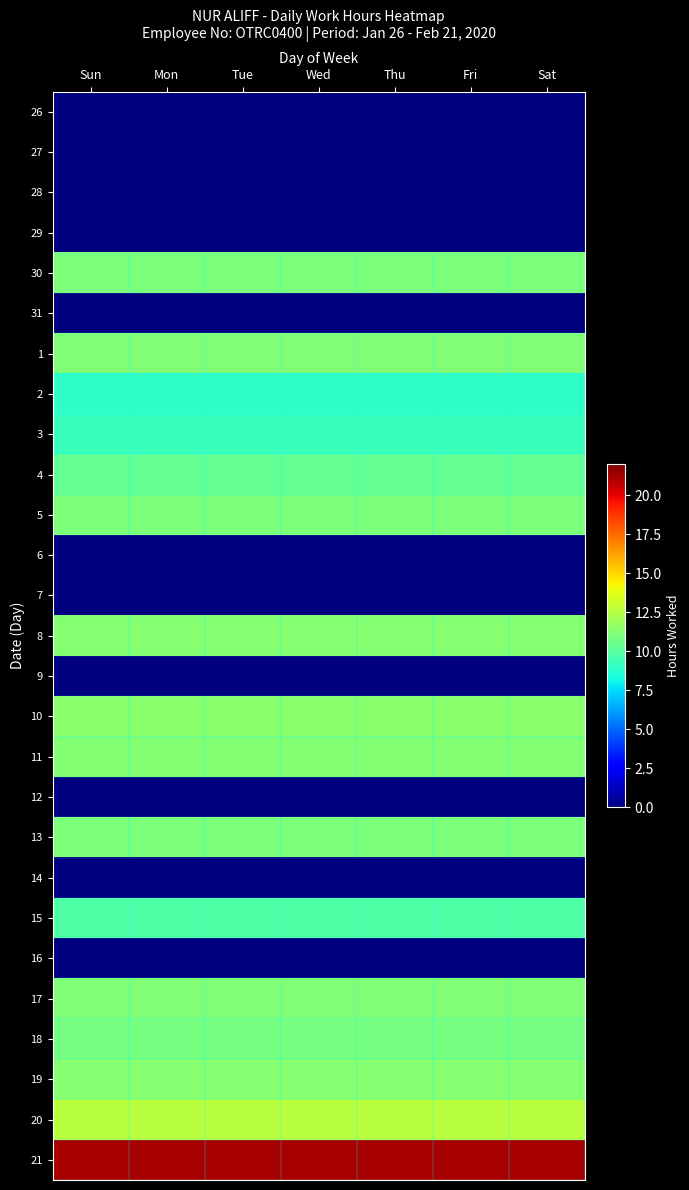

Reading right to left, extract all data points from this chart.

26: Sat=0.0	Fri=0.0	Thu=0.0	Wed=0.0	Tue=0.0	Mon=0.0	Sun=0.0
27: Sat=0.0	Fri=0.0	Thu=0.0	Wed=0.0	Tue=0.0	Mon=0.0	Sun=0.0
28: Sat=0.0	Fri=0.0	Thu=0.0	Wed=0.0	Tue=0.0	Mon=0.0	Sun=0.0
29: Sat=0.0	Fri=0.0	Thu=0.0	Wed=0.0	Tue=0.0	Mon=0.0	Sun=0.0
30: Sat=11.1	Fri=11.1	Thu=11.1	Wed=11.1	Tue=11.1	Mon=11.1	Sun=11.1
31: Sat=0.0	Fri=0.0	Thu=0.0	Wed=0.0	Tue=0.0	Mon=0.0	Sun=0.0
1: Sat=11.1	Fri=11.1	Thu=11.1	Wed=11.1	Tue=11.1	Mon=11.1	Sun=11.1
2: Sat=8.9	Fri=8.9	Thu=8.9	Wed=8.9	Tue=8.9	Mon=8.9	Sun=8.9
3: Sat=9.3	Fri=9.3	Thu=9.3	Wed=9.3	Tue=9.3	Mon=9.3	Sun=9.3
4: Sat=10.3	Fri=10.3	Thu=10.3	Wed=10.3	Tue=10.3	Mon=10.3	Sun=10.3
5: Sat=11.0	Fri=11.0	Thu=11.0	Wed=11.0	Tue=11.0	Mon=11.0	Sun=11.0
6: Sat=0.0	Fri=0.0	Thu=0.0	Wed=0.0	Tue=0.0	Mon=0.0	Sun=0.0
7: Sat=0.0	Fri=0.0	Thu=0.0	Wed=0.0	Tue=0.0	Mon=0.0	Sun=0.0
8: Sat=11.3	Fri=11.3	Thu=11.3	Wed=11.3	Tue=11.3	Mon=11.3	Sun=11.3
9: Sat=0.0	Fri=0.0	Thu=0.0	Wed=0.0	Tue=0.0	Mon=0.0	Sun=0.0
10: Sat=11.3	Fri=11.3	Thu=11.3	Wed=11.3	Tue=11.3	Mon=11.3	Sun=11.3
11: Sat=11.2	Fri=11.2	Thu=11.2	Wed=11.2	Tue=11.2	Mon=11.2	Sun=11.2
12: Sat=0.0	Fri=0.0	Thu=0.0	Wed=0.0	Tue=0.0	Mon=0.0	Sun=0.0
13: Sat=11.1	Fri=11.1	Thu=11.1	Wed=11.1	Tue=11.1	Mon=11.1	Sun=11.1
14: Sat=0.0	Fri=0.0	Thu=0.0	Wed=0.0	Tue=0.0	Mon=0.0	Sun=0.0
15: Sat=9.8	Fri=9.8	Thu=9.8	Wed=9.8	Tue=9.8	Mon=9.8	Sun=9.8
16: Sat=0.0	Fri=0.0	Thu=0.0	Wed=0.0	Tue=0.0	Mon=0.0	Sun=0.0
17: Sat=11.1	Fri=11.1	Thu=11.1	Wed=11.1	Tue=11.1	Mon=11.1	Sun=11.1
18: Sat=10.9	Fri=10.9	Thu=10.9	Wed=10.9	Tue=10.9	Mon=10.9	Sun=10.9
19: Sat=11.3	Fri=11.3	Thu=11.3	Wed=11.3	Tue=11.3	Mon=11.3	Sun=11.3
20: Sat=12.6	Fri=12.6	Thu=12.6	Wed=12.6	Tue=12.6	Mon=12.6	Sun=12.6
21: Sat=21.2	Fri=21.2	Thu=21.2	Wed=21.2	Tue=21.2	Mon=21.2	Sun=21.2